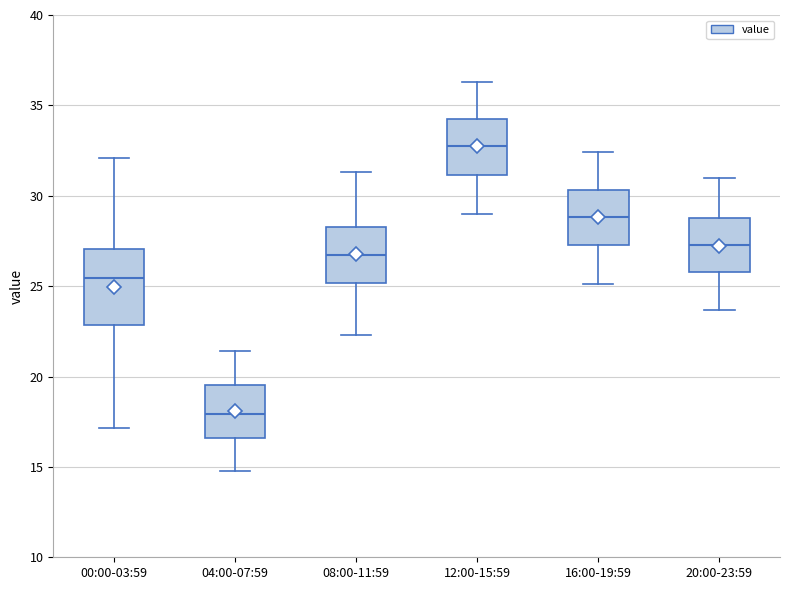

Reading left to right, read every box against the y-axis: the position of its median line, the range the box covers, and the ends of its whiskers. The values are not printed on the chart, so give them approximately, as read against the axis.

00:00-03:59: median 25.5, box 23.0 to 27.0, whiskers 17.0 to 32.0
04:00-07:59: median 18.0, box 16.5 to 19.5, whiskers 15.0 to 21.5
08:00-11:59: median 27.0, box 25.0 to 28.5, whiskers 22.5 to 31.5
12:00-15:59: median 33.0, box 31.0 to 34.0, whiskers 29.0 to 36.5
16:00-19:59: median 29.0, box 27.5 to 30.5, whiskers 25.0 to 32.5
20:00-23:59: median 27.5, box 26.0 to 29.0, whiskers 23.5 to 31.0